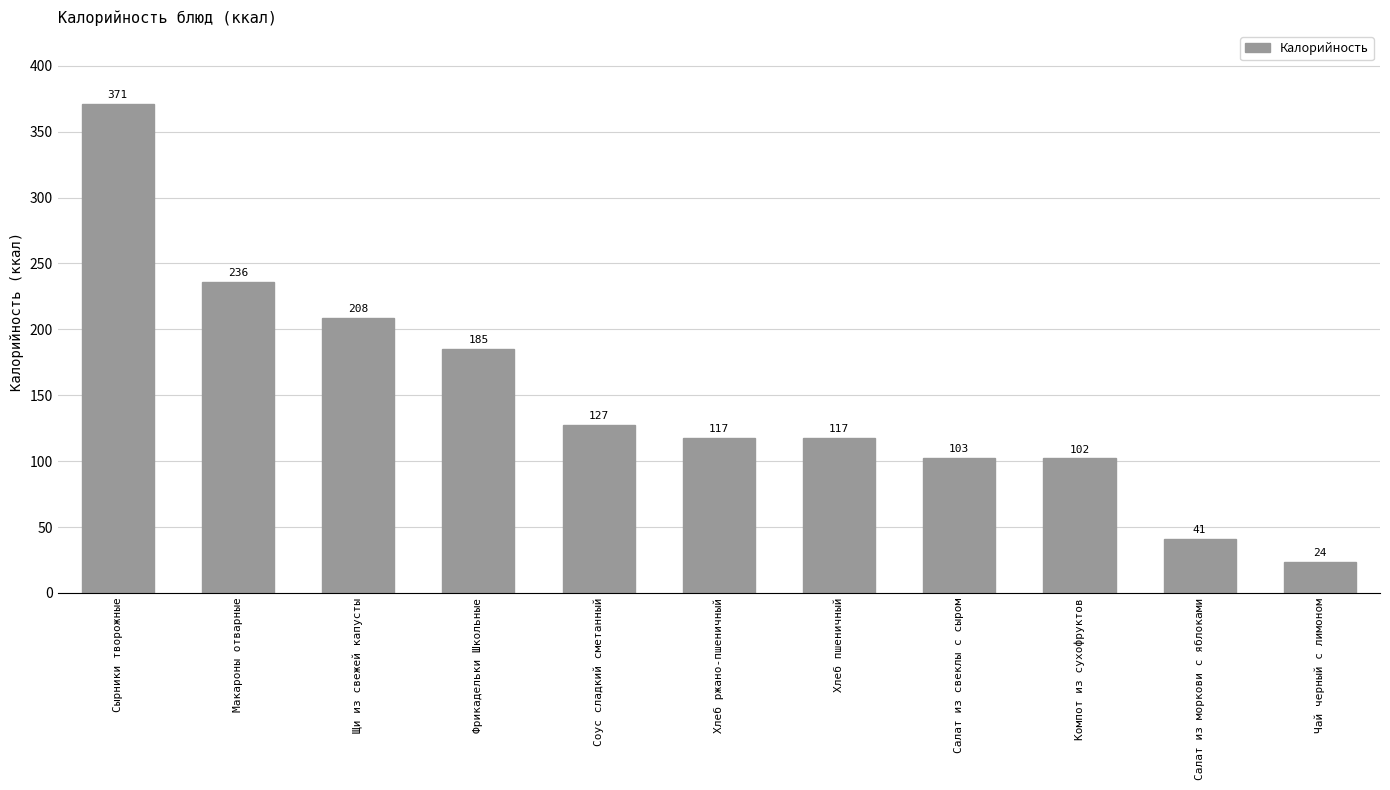

What is the change in value from Сырники творожные to Хлеб пшеничный?

-253.7